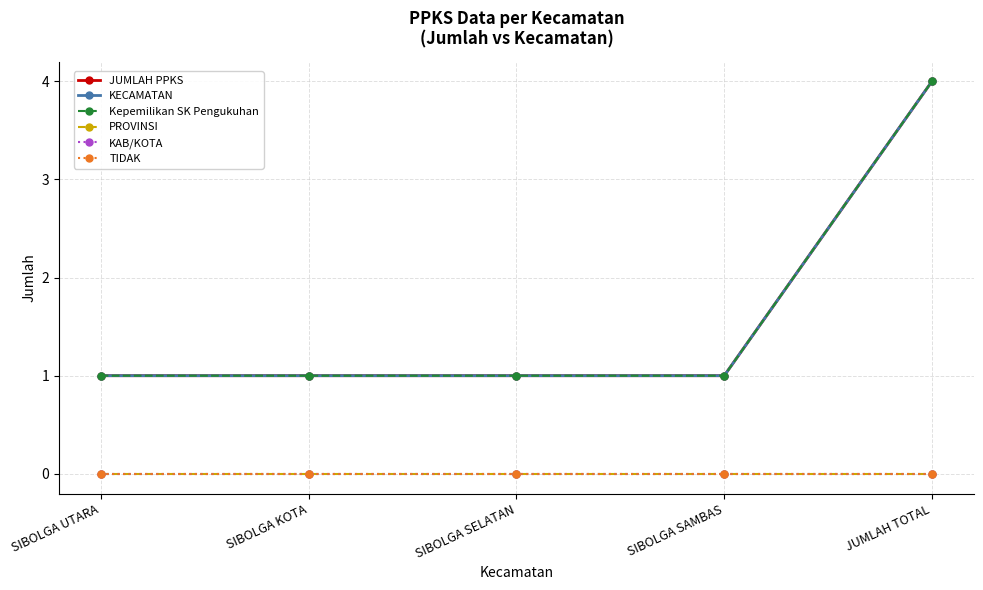

Is this an area chart (filled region under the line)?

No